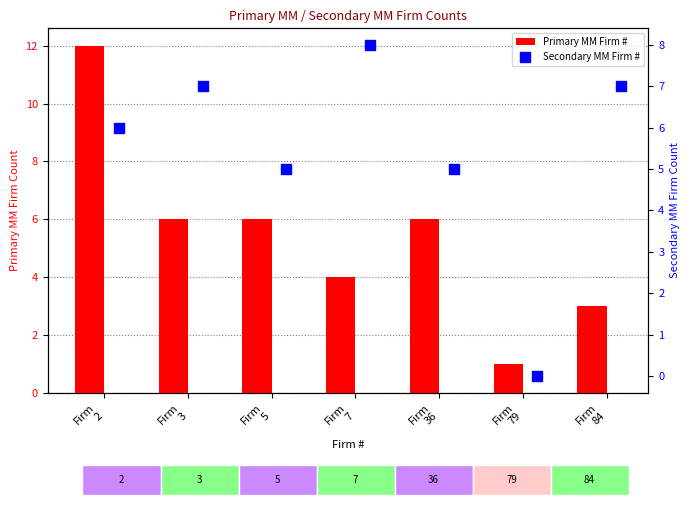

Which series contains the lowest Y value?

Secondary MM Firm #